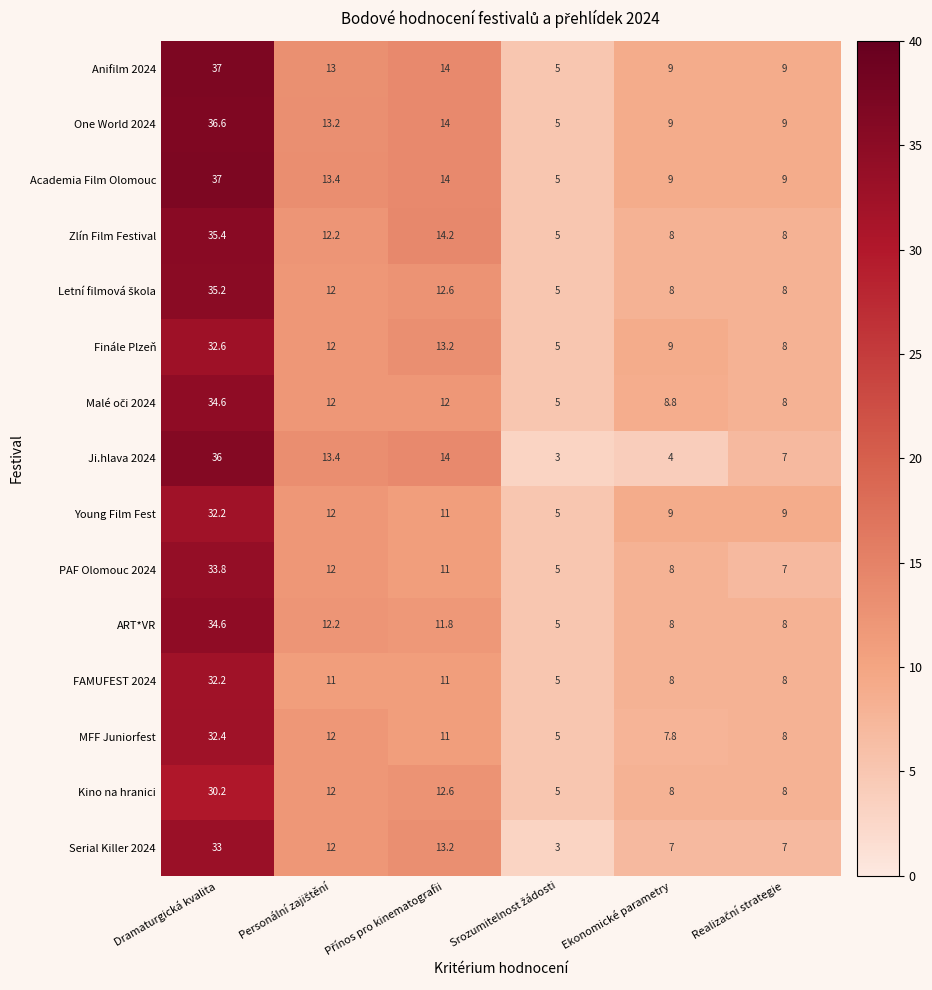

Where does the Young Film Fest series first go above 11?

Dramaturgická kvalita